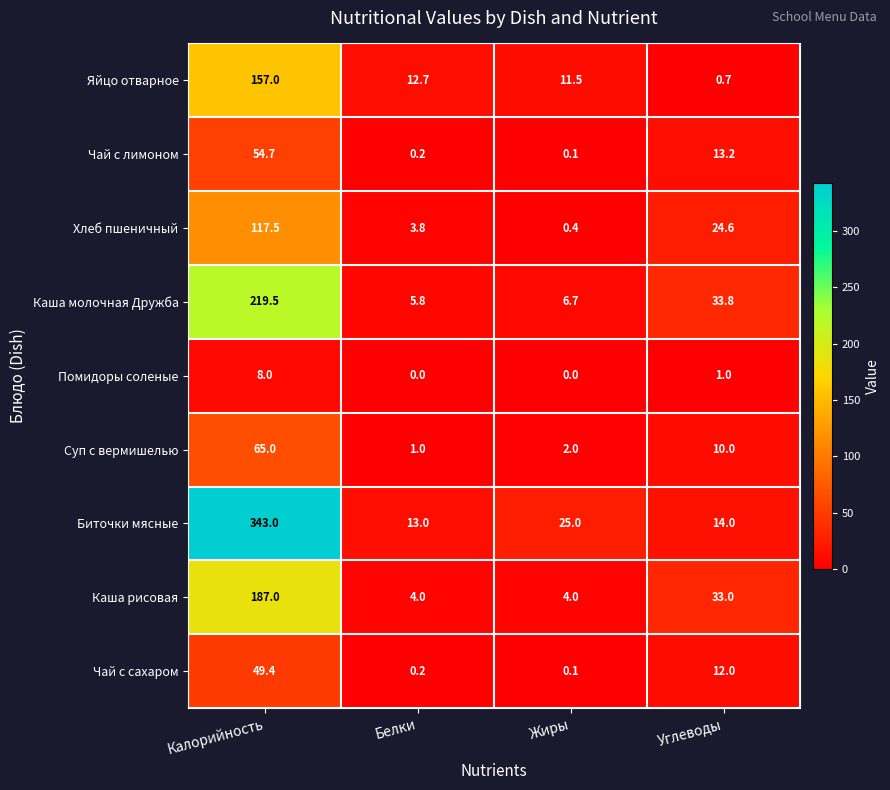

The Биточки мясные series shows 343.0 at Калорийность. True or false?

True